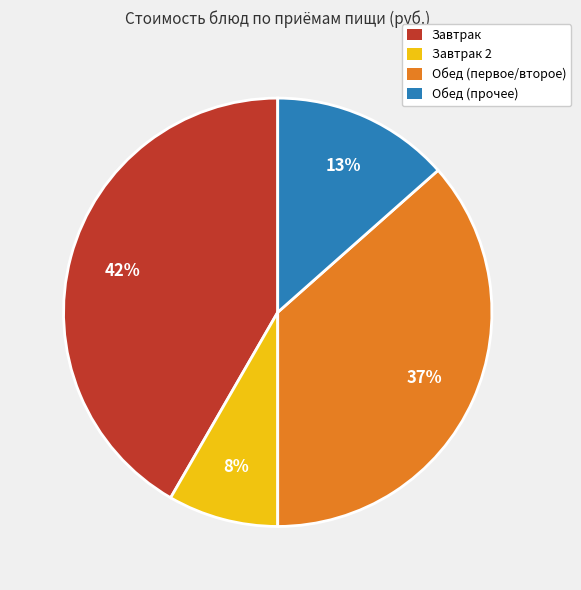

To the nearest percent, what portion does Обед (прочее) represent?

13%